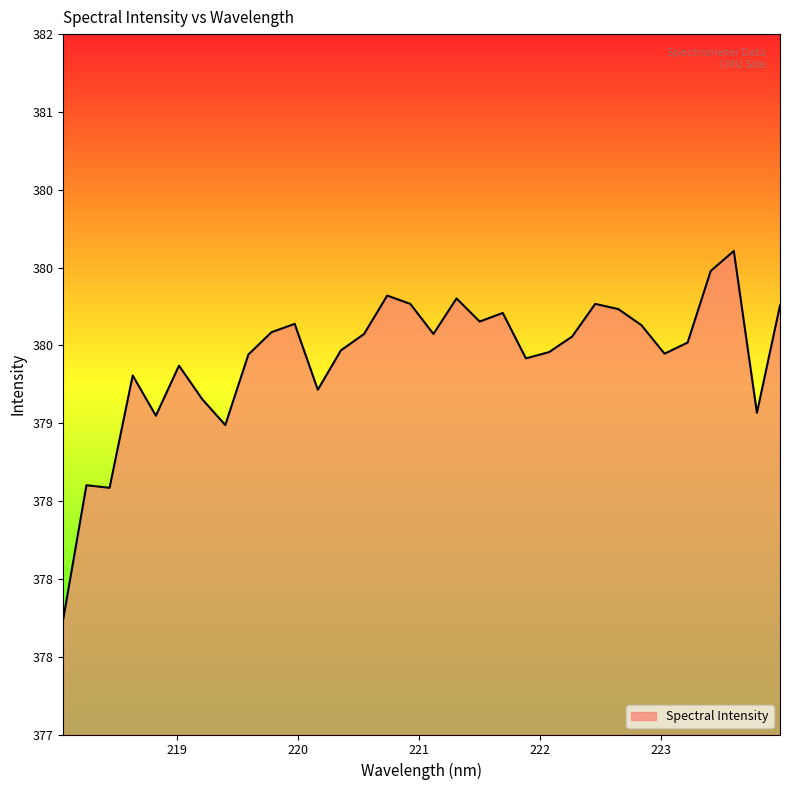

Does the chart display data point markers on the line(s)?

No